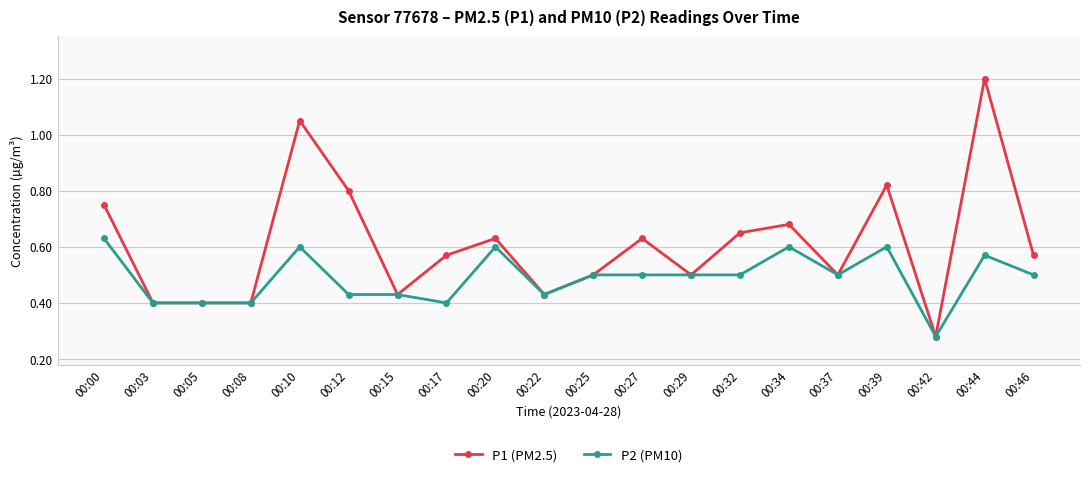

Which series has the widest spread of values?

P1 (PM2.5)